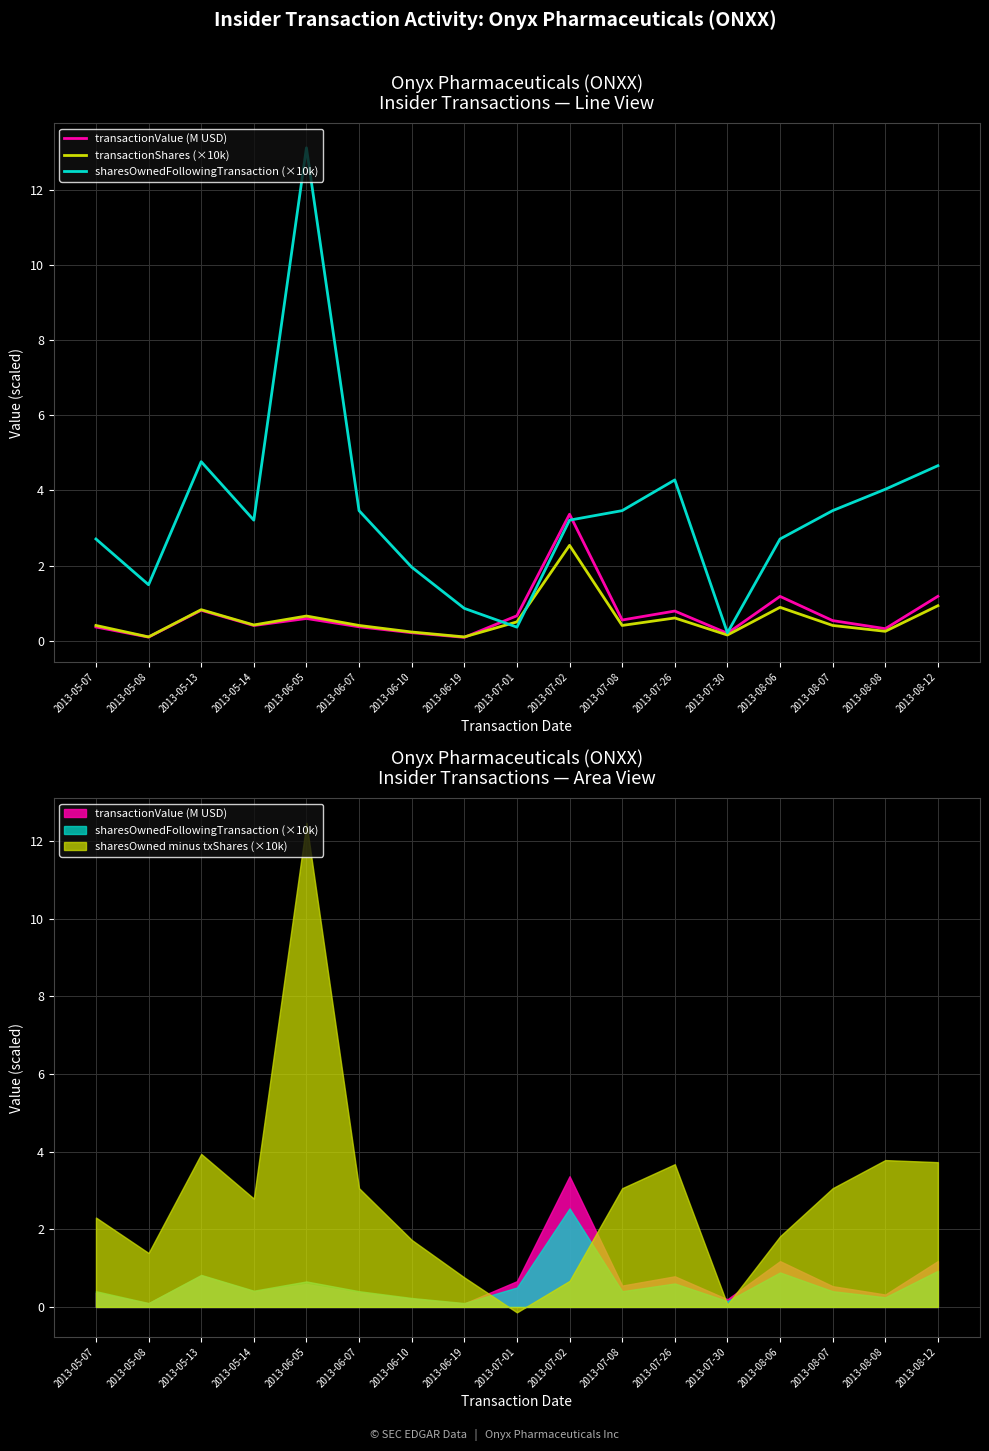

Between 2013-06-05 and 2013-07-26, which series saw the biggest shift?

sharesOwnedFollowingTransaction (×10k)